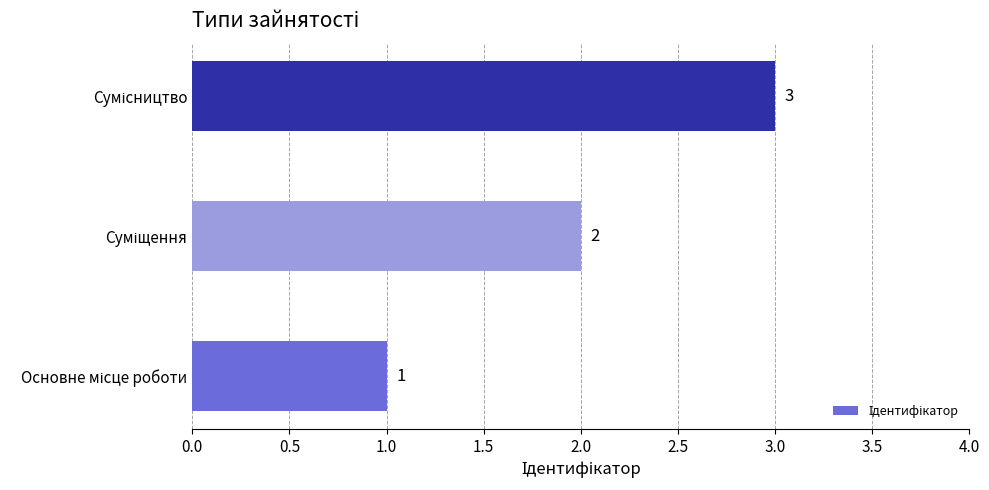

What is the greatest value displayed?

3